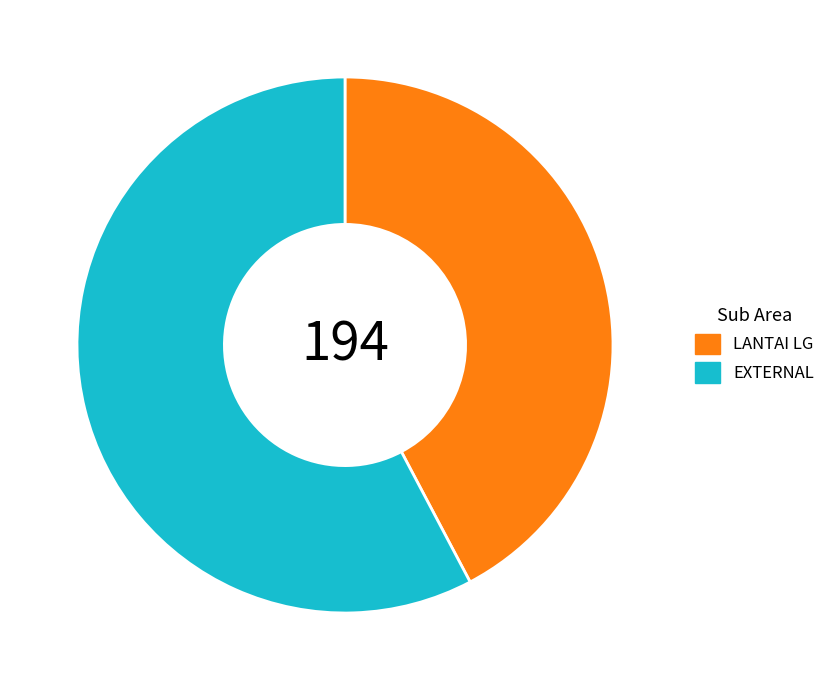

What is the ratio of the value at LANTAI LG to the value at EXTERNAL?

0.7